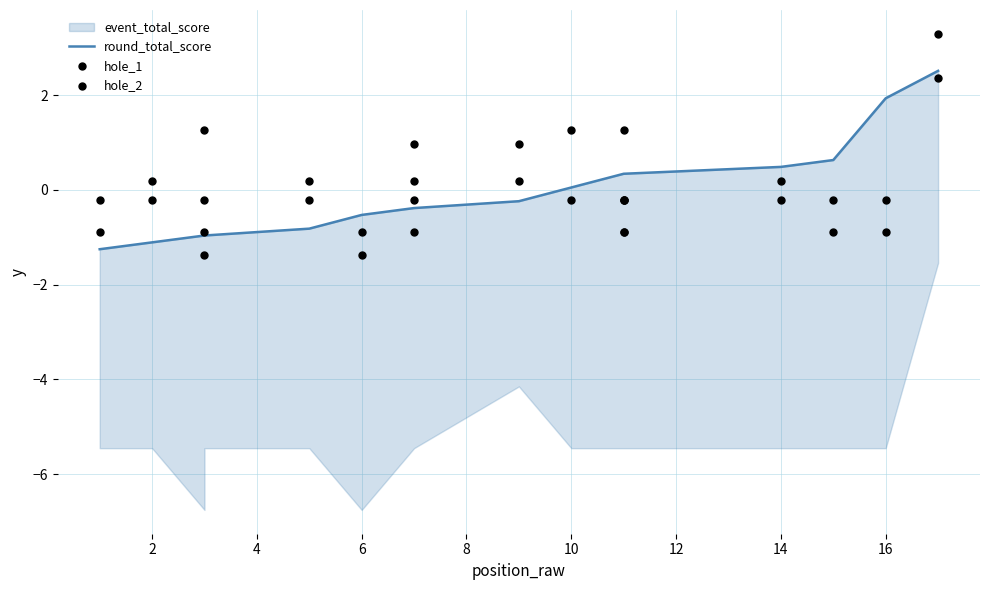

What is the total value across all series at 14?

0.5